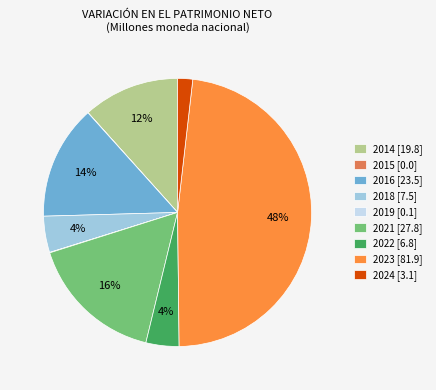

Combined, do 2024 [3.1] and 2021 [27.8] account for over 50%?

No